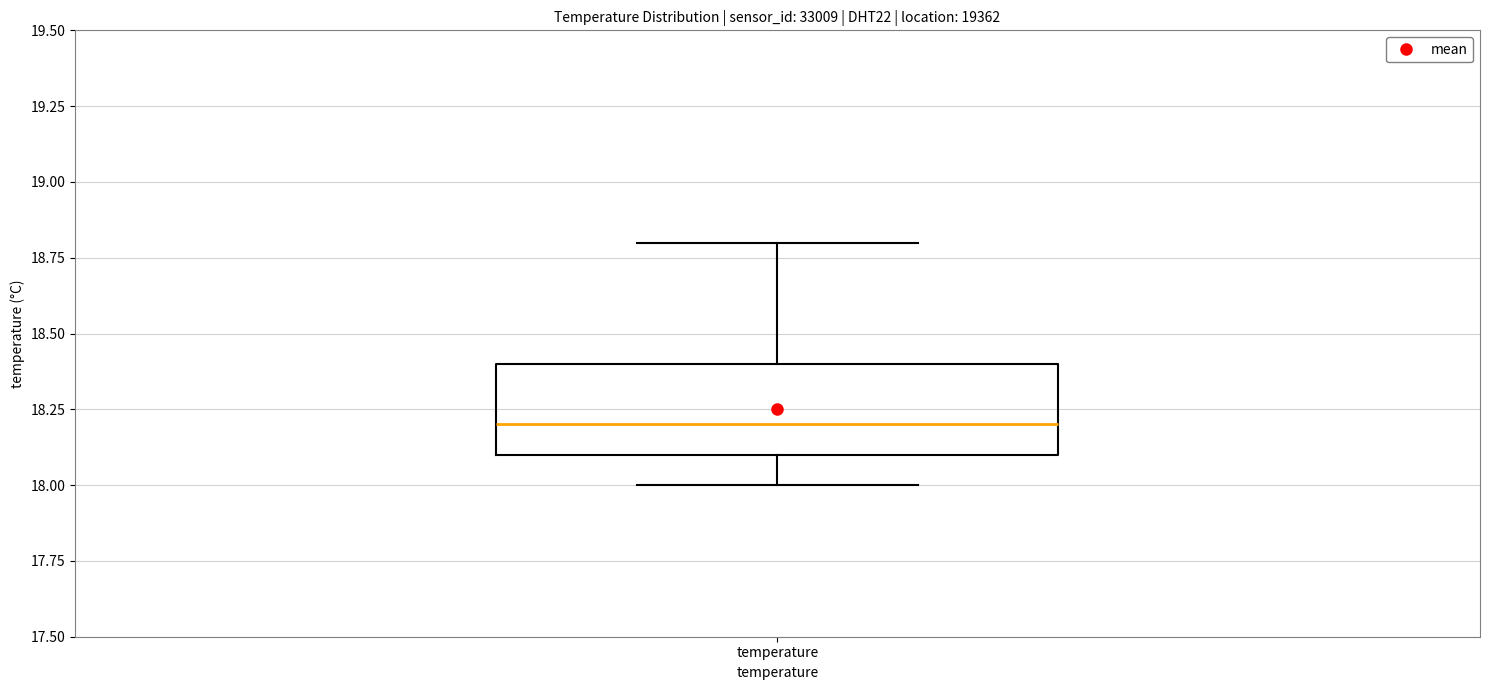

Transcribe this box plot: give where the median line is, the range the box spans, and where the two whiskers end, as read against the y-axis. The values are not printed on the chart, so give them approximately, as read against the axis.

median 18.2, box 18.1 to 18.4, whiskers 18.0 to 18.8